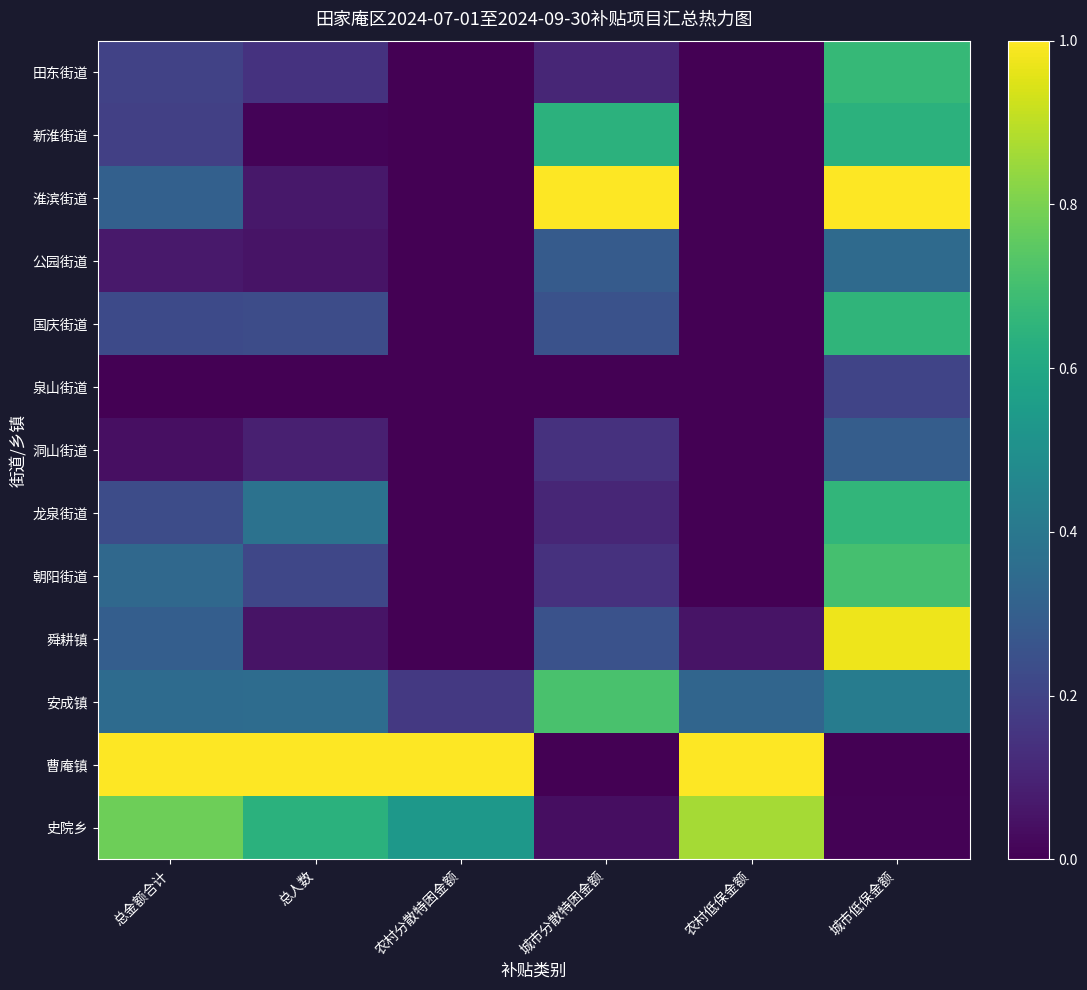

Reading left to right, what are all the values shown in this chart?

田东街道: 总金额合计=0.2	总人数=0.1	农村分散特困金额=0.0	城市分散特困金额=0.1	农村低保金额=0.0	城市低保金额=0.7
新淮街道: 总金额合计=0.2	总人数=0.0	农村分散特困金额=0.0	城市分散特困金额=0.6	农村低保金额=0.0	城市低保金额=0.6
淮滨街道: 总金额合计=0.3	总人数=0.1	农村分散特困金额=0.0	城市分散特困金额=1.0	农村低保金额=0.0	城市低保金额=1.0
公园街道: 总金额合计=0.1	总人数=0.1	农村分散特困金额=0.0	城市分散特困金额=0.3	农村低保金额=0.0	城市低保金额=0.3
国庆街道: 总金额合计=0.2	总人数=0.2	农村分散特困金额=0.0	城市分散特困金额=0.2	农村低保金额=0.0	城市低保金额=0.7
泉山街道: 总金额合计=0.0	总人数=0.0	农村分散特困金额=0.0	城市分散特困金额=0.0	农村低保金额=0.0	城市低保金额=0.2
洞山街道: 总金额合计=0.0	总人数=0.1	农村分散特困金额=0.0	城市分散特困金额=0.1	农村低保金额=0.0	城市低保金额=0.3
龙泉街道: 总金额合计=0.2	总人数=0.4	农村分散特困金额=0.0	城市分散特困金额=0.1	农村低保金额=0.0	城市低保金额=0.7
朝阳街道: 总金额合计=0.3	总人数=0.2	农村分散特困金额=0.0	城市分散特困金额=0.1	农村低保金额=0.0	城市低保金额=0.7
舜耕镇: 总金额合计=0.3	总人数=0.1	农村分散特困金额=0.0	城市分散特困金额=0.2	农村低保金额=0.1	城市低保金额=1.0
安成镇: 总金额合计=0.4	总人数=0.4	农村分散特困金额=0.2	城市分散特困金额=0.7	农村低保金额=0.3	城市低保金额=0.4
曹庵镇: 总金额合计=1.0	总人数=1.0	农村分散特困金额=1.0	城市分散特困金额=0.0	农村低保金额=1.0	城市低保金额=0.0
史院乡: 总金额合计=0.8	总人数=0.6	农村分散特困金额=0.5	城市分散特困金额=0.0	农村低保金额=0.9	城市低保金额=0.0